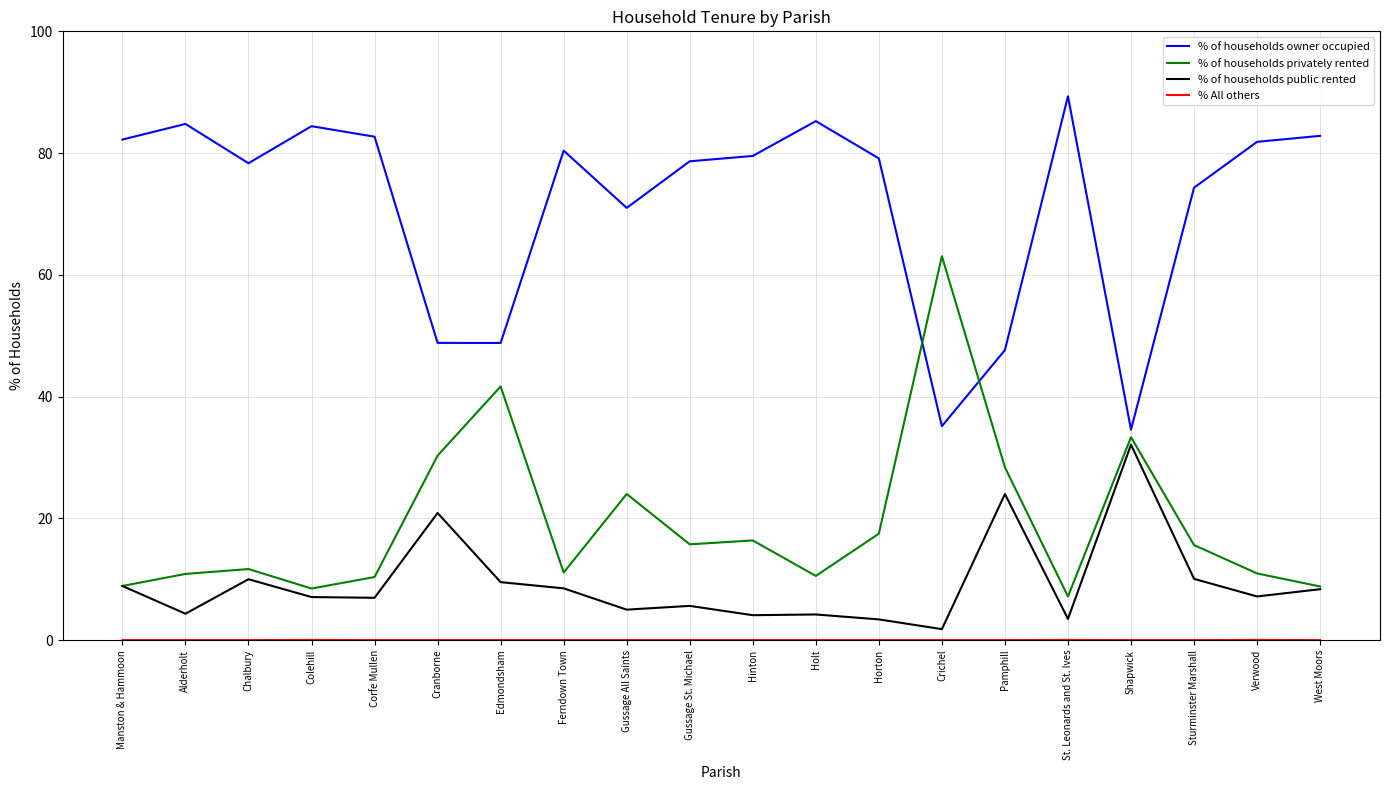

What is the sum of all % of households privately rented values?

384.8